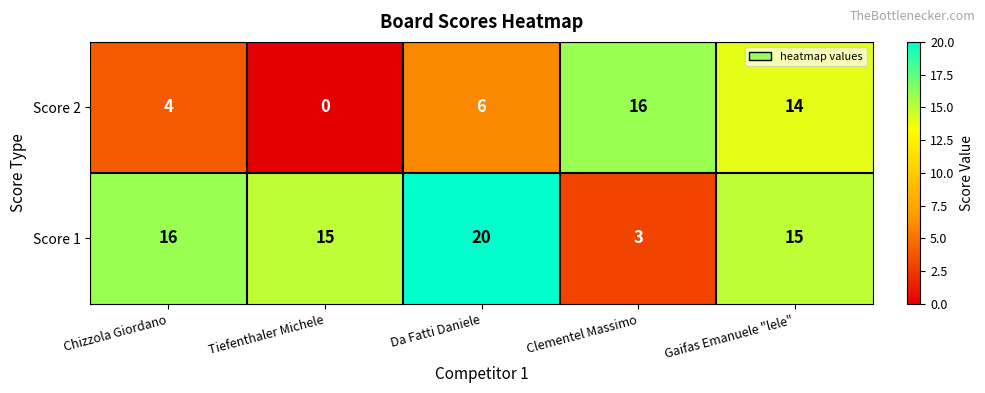

Where does the Score 1 series first go above 15?

Chizzola Giordano